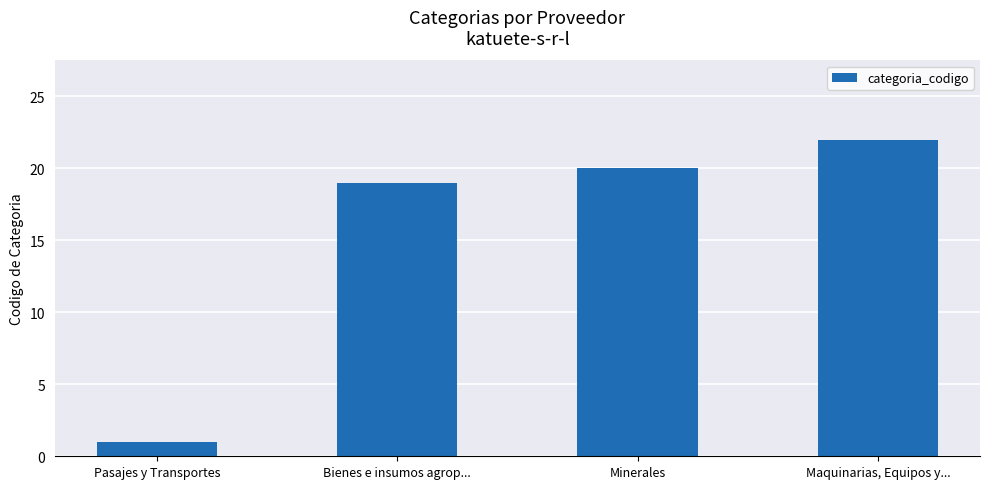

At which category does the chart reach its minimum across all series?

Pasajes y Transportes